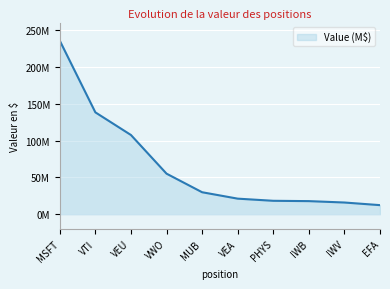

Does the chart display data point markers on the line(s)?

No